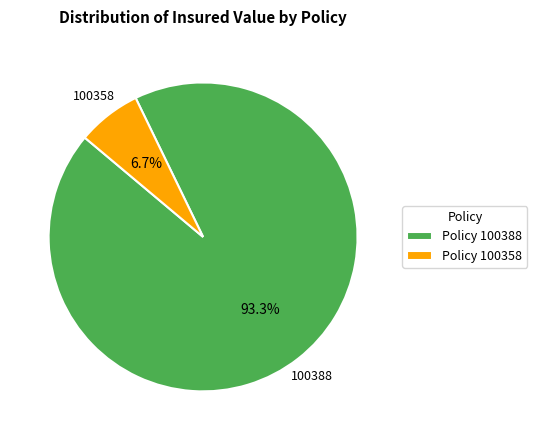

Combined, what portion of the pie is Policy 100358 and Policy 100388?

100.0%